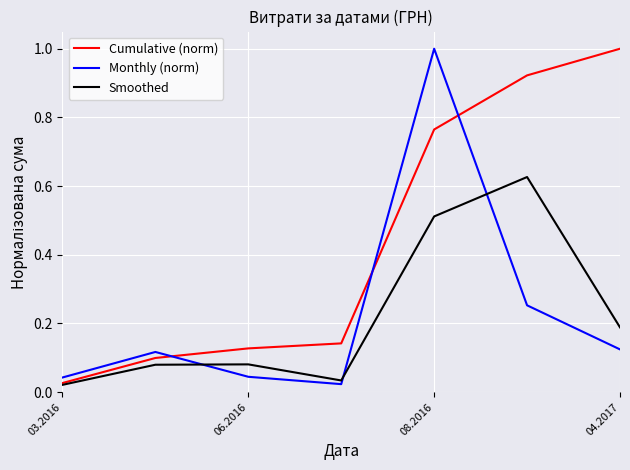

Which series has the largest total across all categories?

Cumulative (norm)